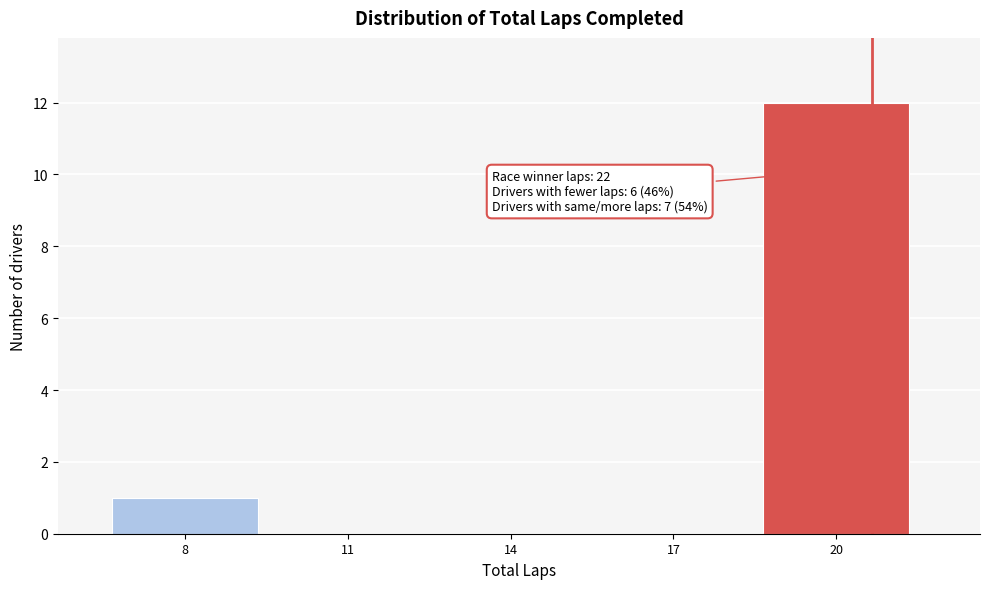

Reading left to right, what are all the values shown in this chart?

8=1	11=0	14=0	17=0	20=12